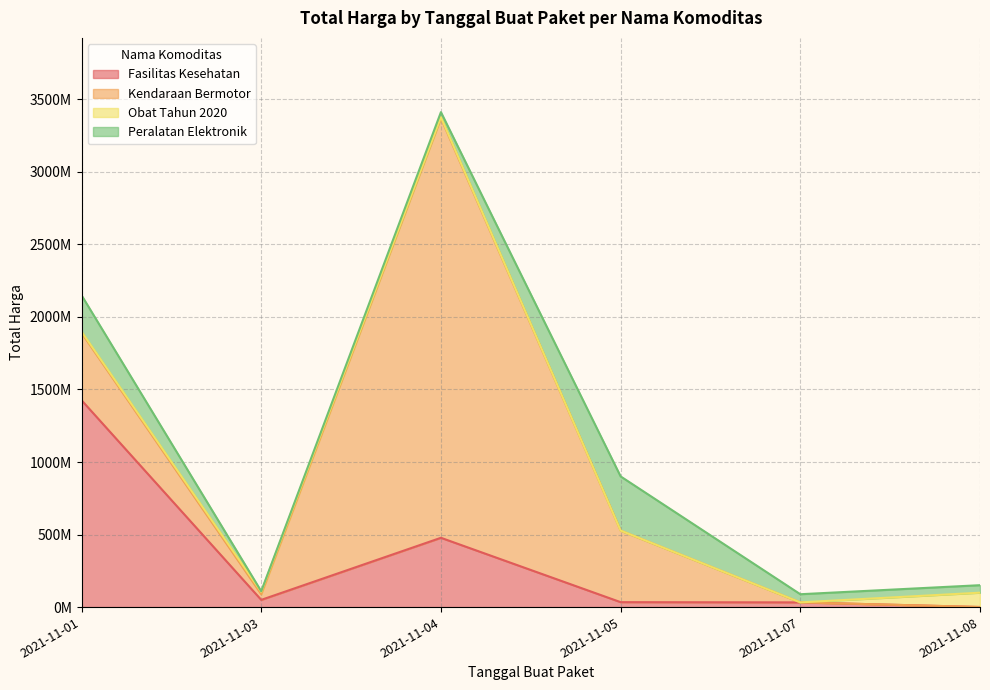

Where is Obat Tahun 2020 nearest to the value 49425285?

2021-11-03